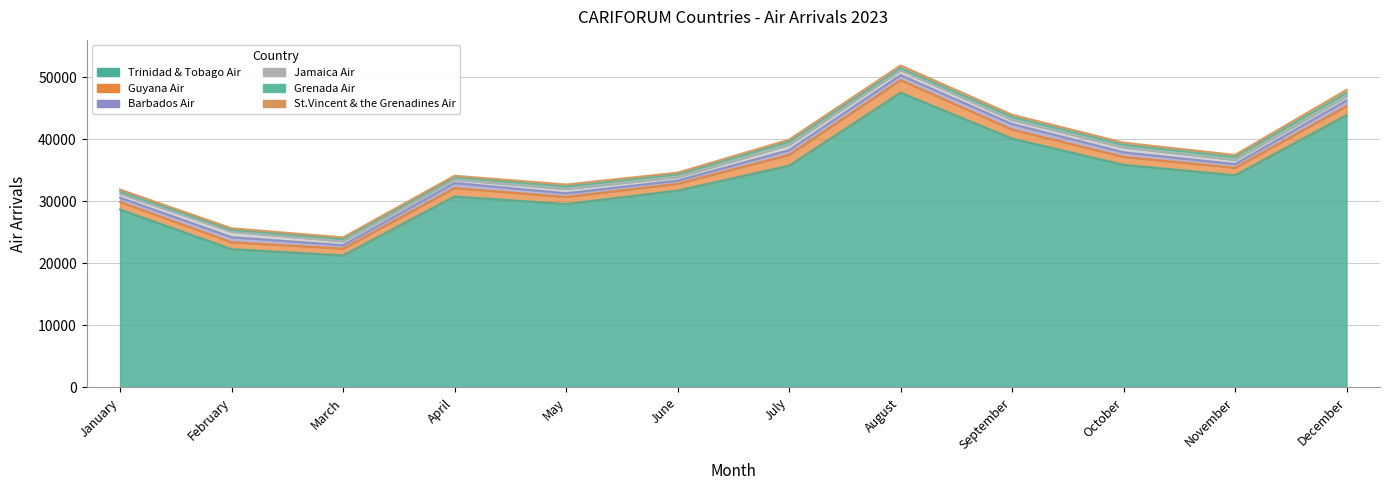

Reading right to left, list all the values displayed in this chart.

Trinidad & Tobago Air: 43870	34178	35856	40085	47479	35723	31702	29547	30756	21268	22268	28659
Guyana Air: 1452	1203	1289	1447	2036	1752	1104	1132	1360	1097	1114	1209
Barbados Air: 914	591	727	895	798	743	512	594	816	547	815	693
Jamaica Air: 642	672	774	657	784	841	549	688	521	620	875	632
Grenada Air: 604	490	450	483	359	519	460	429	406	387	313	348
St.Vincent & the Grenadines Air: 459	316	332	365	410	332	267	293	234	241	250	329